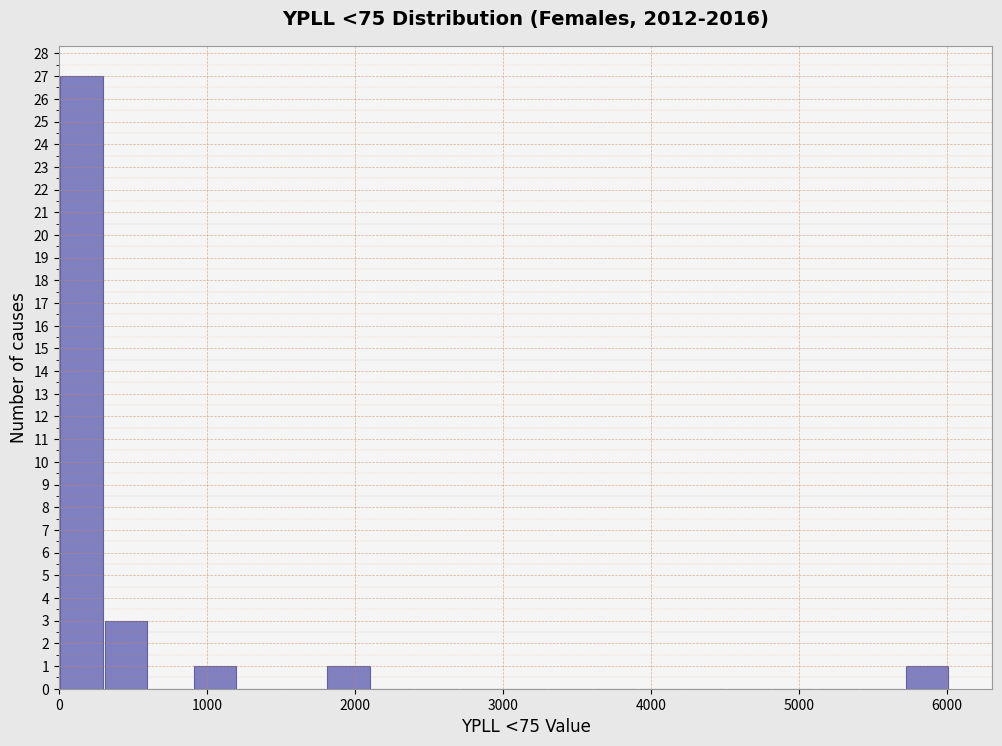

Around what value on the x-axis is the tallest bar? Give the approximate position of its centre, as read against the axis.

200